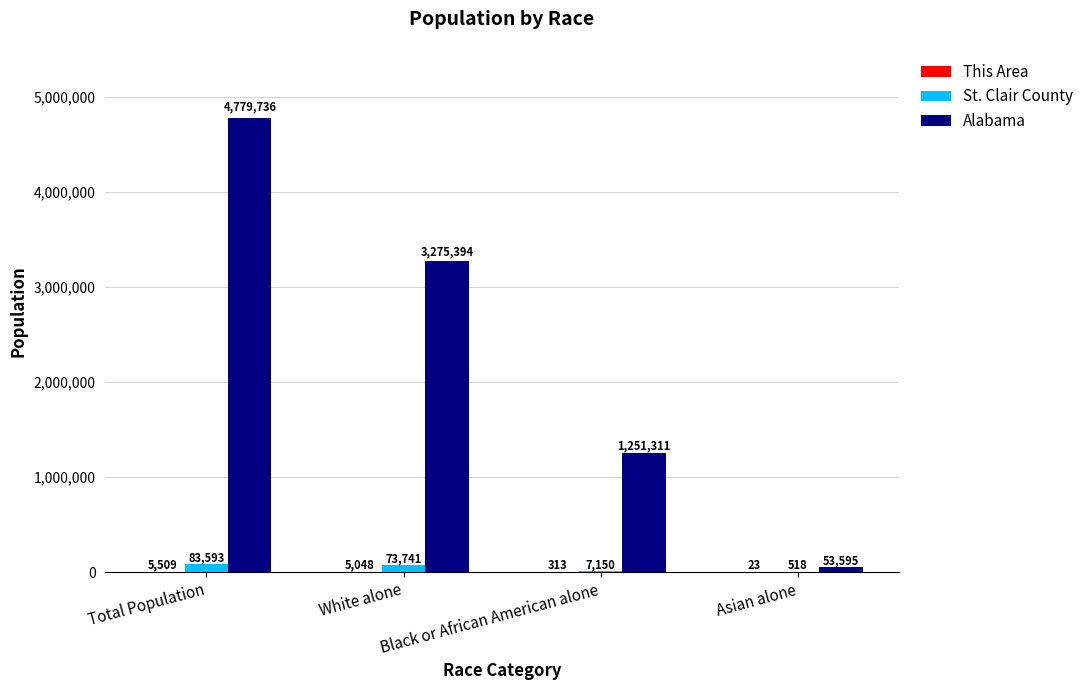

What is the spread (max minus min) of values at White alone?

3270346